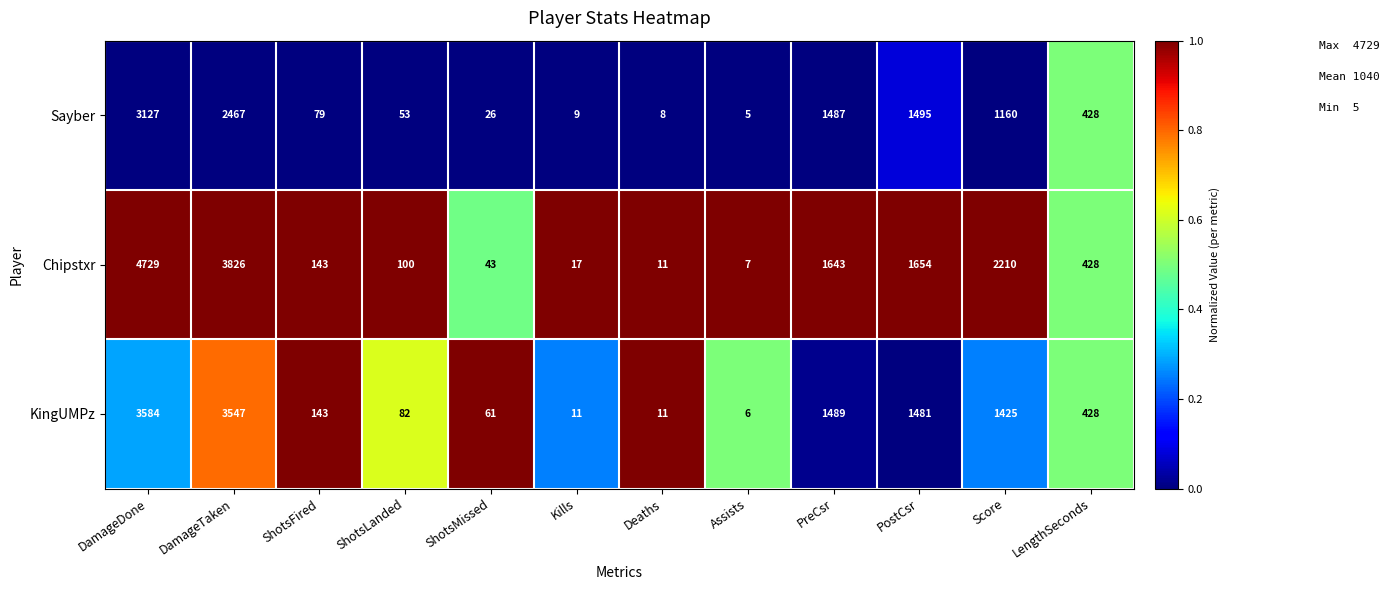

What is the difference between the second highest and minimum values in the Sayber series?

2462